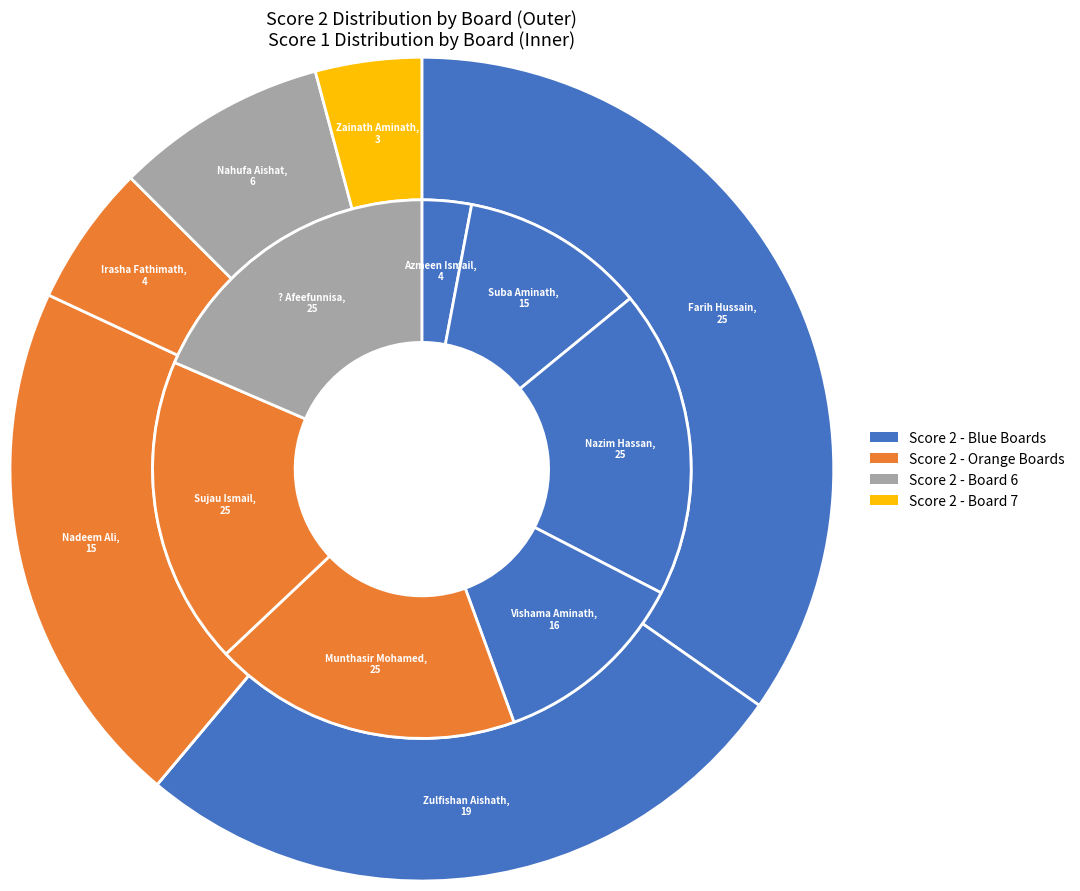

Combined, what portion of the pie is Board 1
(Farih Hussain) and Board 7
(Zainath)?

38.9%